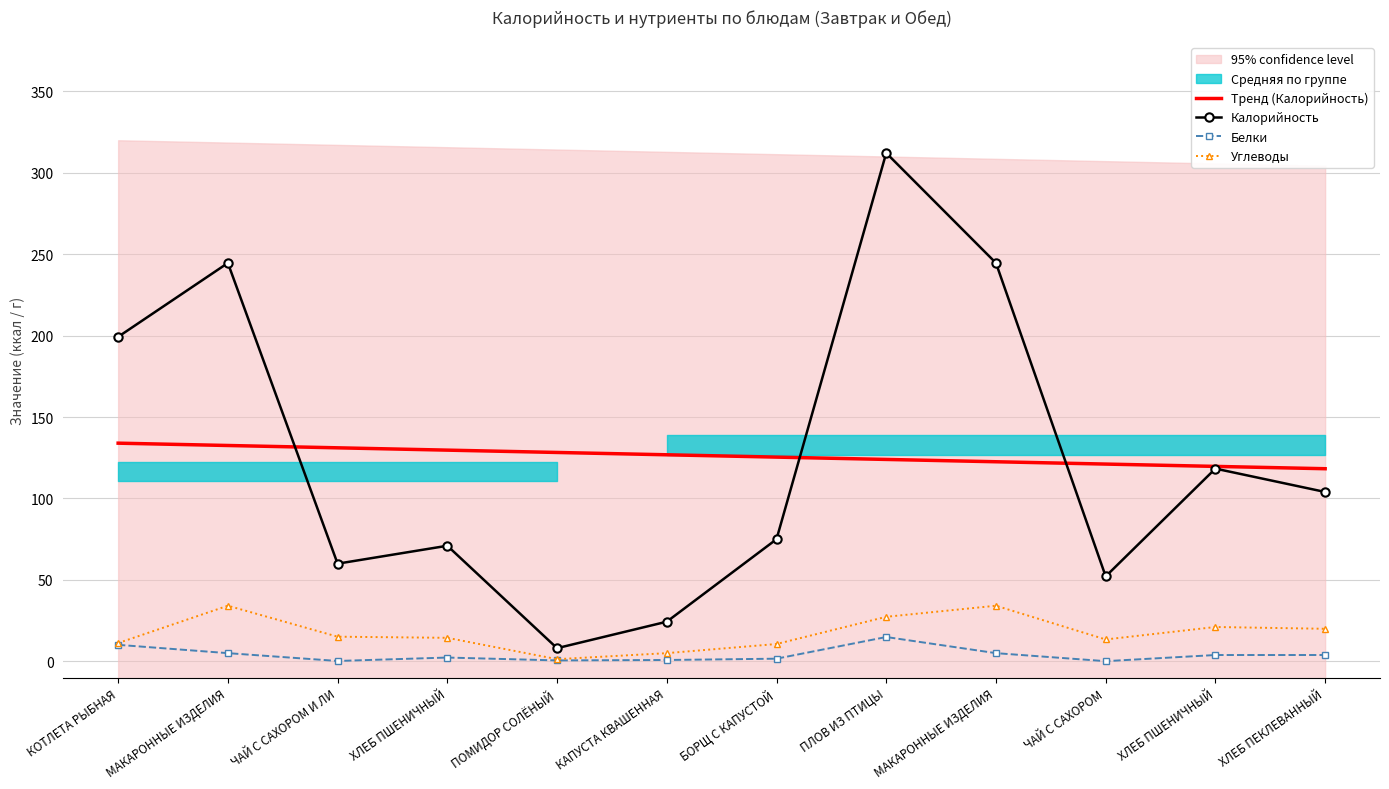

How many lines are shown in the chart?

4